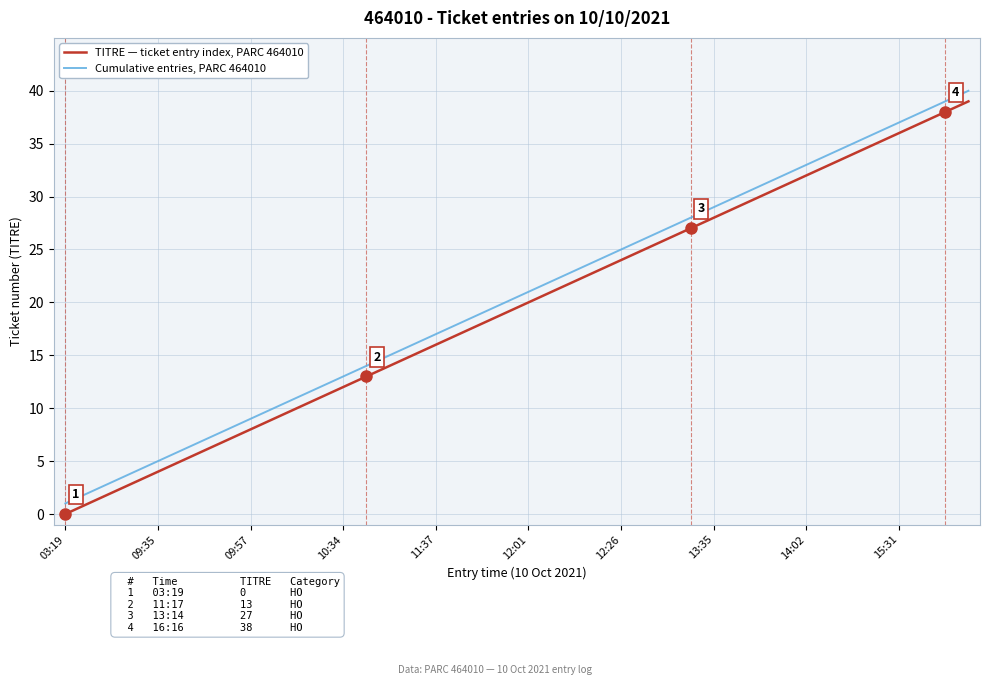

True or false: TITRE — ticket entry index, PARC 464010 and Cumulative entries, PARC 464010 intersect in this chart.

False